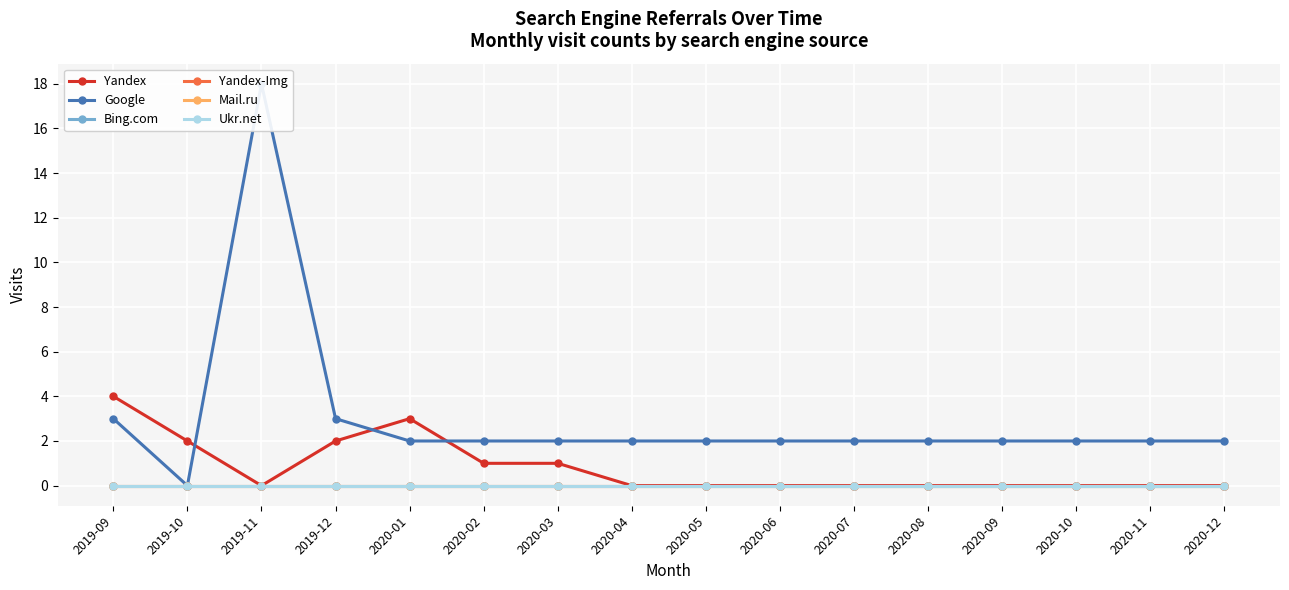

Reading left to right, extract all data points from this chart.

Yandex: 2019-09=4	2019-10=2	2019-11=0	2019-12=2	2020-01=3	2020-02=1	2020-03=1	2020-04=0	2020-05=0	2020-06=0	2020-07=0	2020-08=0	2020-09=0	2020-10=0	2020-11=0	2020-12=0
Google: 2019-09=3	2019-10=0	2019-11=18	2019-12=3	2020-01=2	2020-02=2	2020-03=2	2020-04=2	2020-05=2	2020-06=2	2020-07=2	2020-08=2	2020-09=2	2020-10=2	2020-11=2	2020-12=2
Bing.com: 2019-09=0	2019-10=0	2019-11=0	2019-12=0	2020-01=0	2020-02=0	2020-03=0	2020-04=0	2020-05=0	2020-06=0	2020-07=0	2020-08=0	2020-09=0	2020-10=0	2020-11=0	2020-12=0
Yandex-Img: 2019-09=0	2019-10=0	2019-11=0	2019-12=0	2020-01=0	2020-02=0	2020-03=0	2020-04=0	2020-05=0	2020-06=0	2020-07=0	2020-08=0	2020-09=0	2020-10=0	2020-11=0	2020-12=0
Mail.ru: 2019-09=0	2019-10=0	2019-11=0	2019-12=0	2020-01=0	2020-02=0	2020-03=0	2020-04=0	2020-05=0	2020-06=0	2020-07=0	2020-08=0	2020-09=0	2020-10=0	2020-11=0	2020-12=0
Ukr.net: 2019-09=0	2019-10=0	2019-11=0	2019-12=0	2020-01=0	2020-02=0	2020-03=0	2020-04=0	2020-05=0	2020-06=0	2020-07=0	2020-08=0	2020-09=0	2020-10=0	2020-11=0	2020-12=0